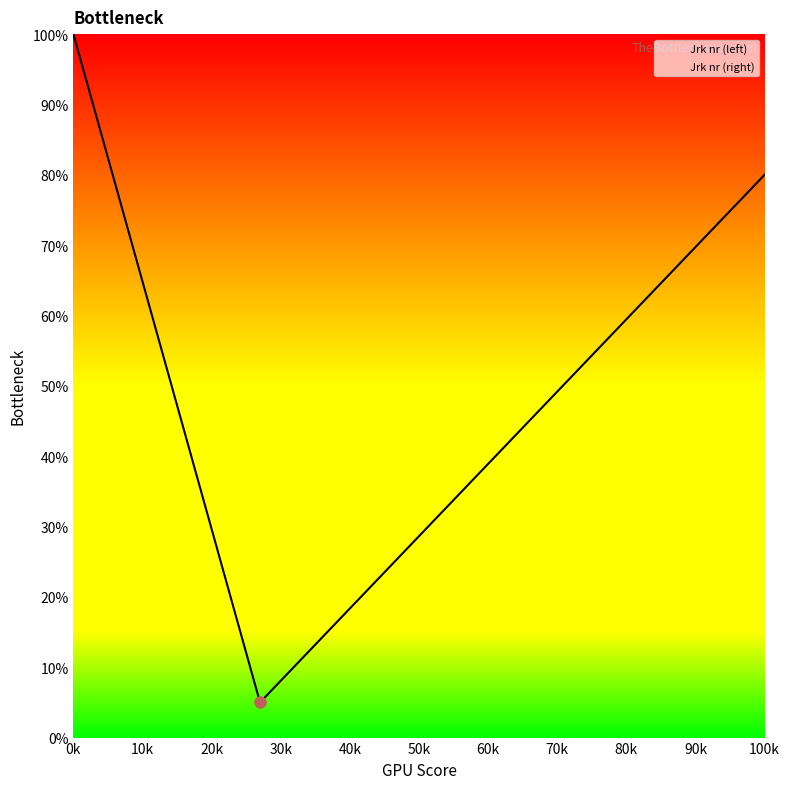

At which category is the sum across all series the highest?

1